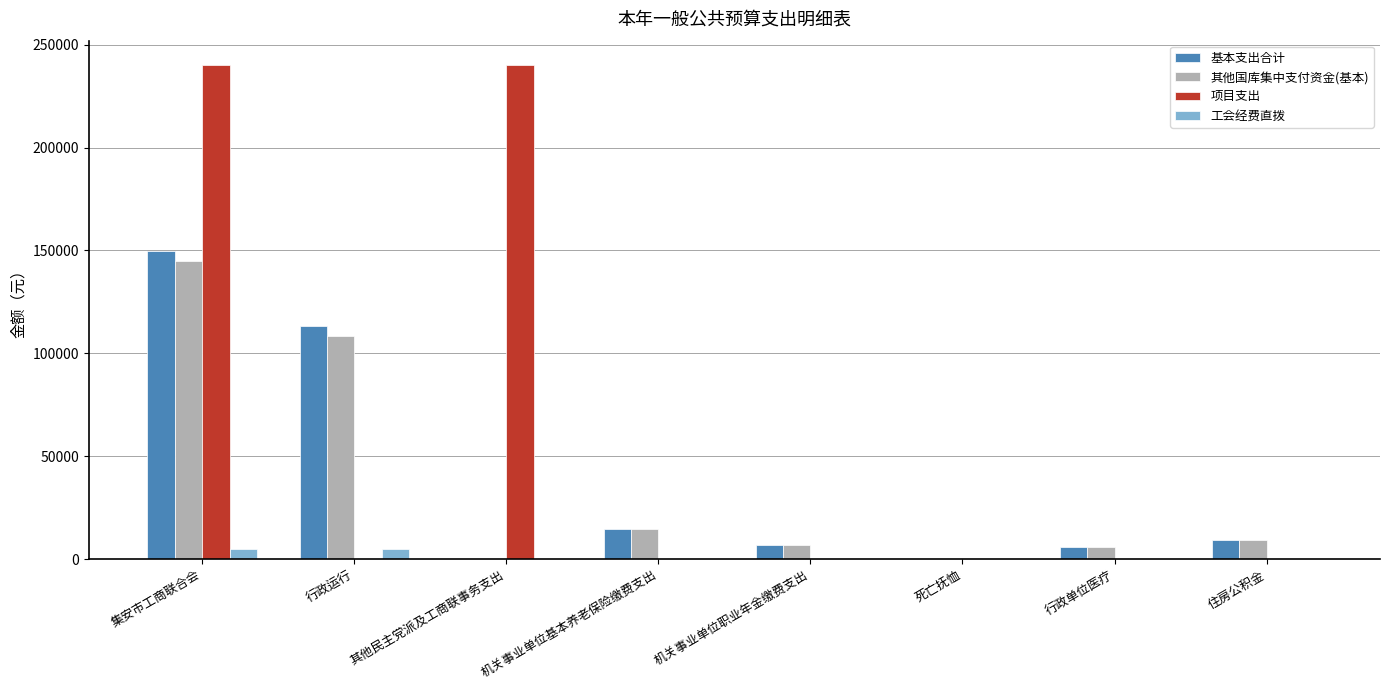

How many distinct data groups are displayed?

4